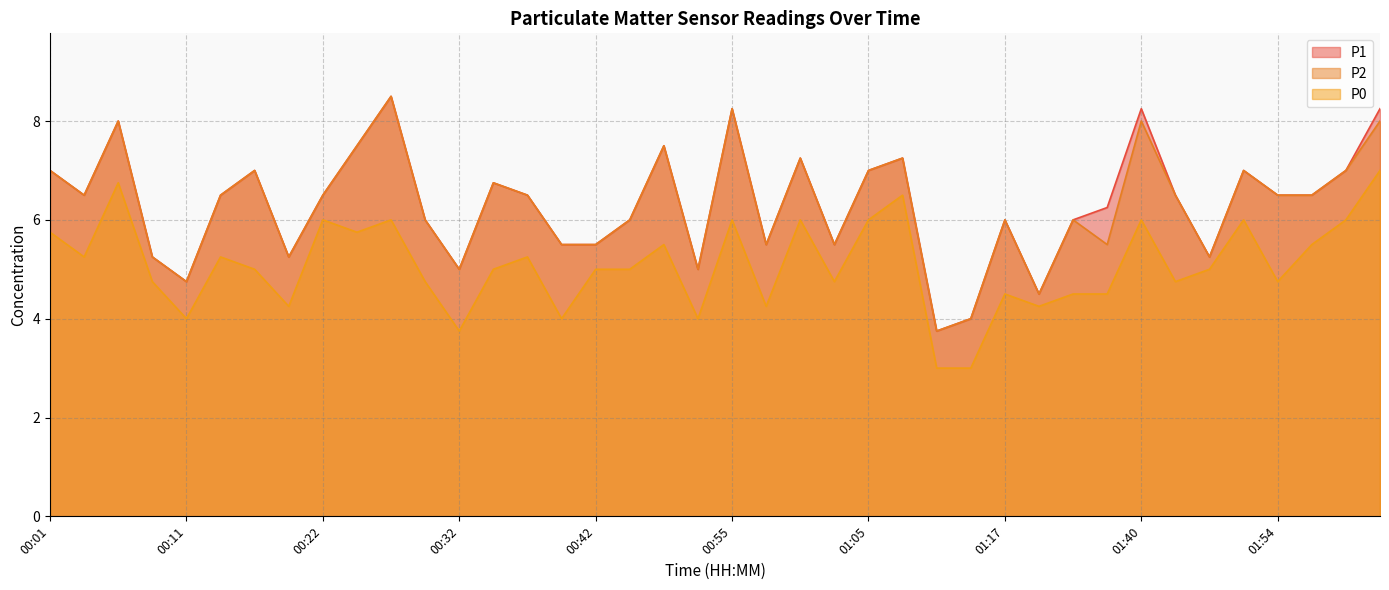

In P2, how many points are lower than both neighbors (excluding endpoints)?

11